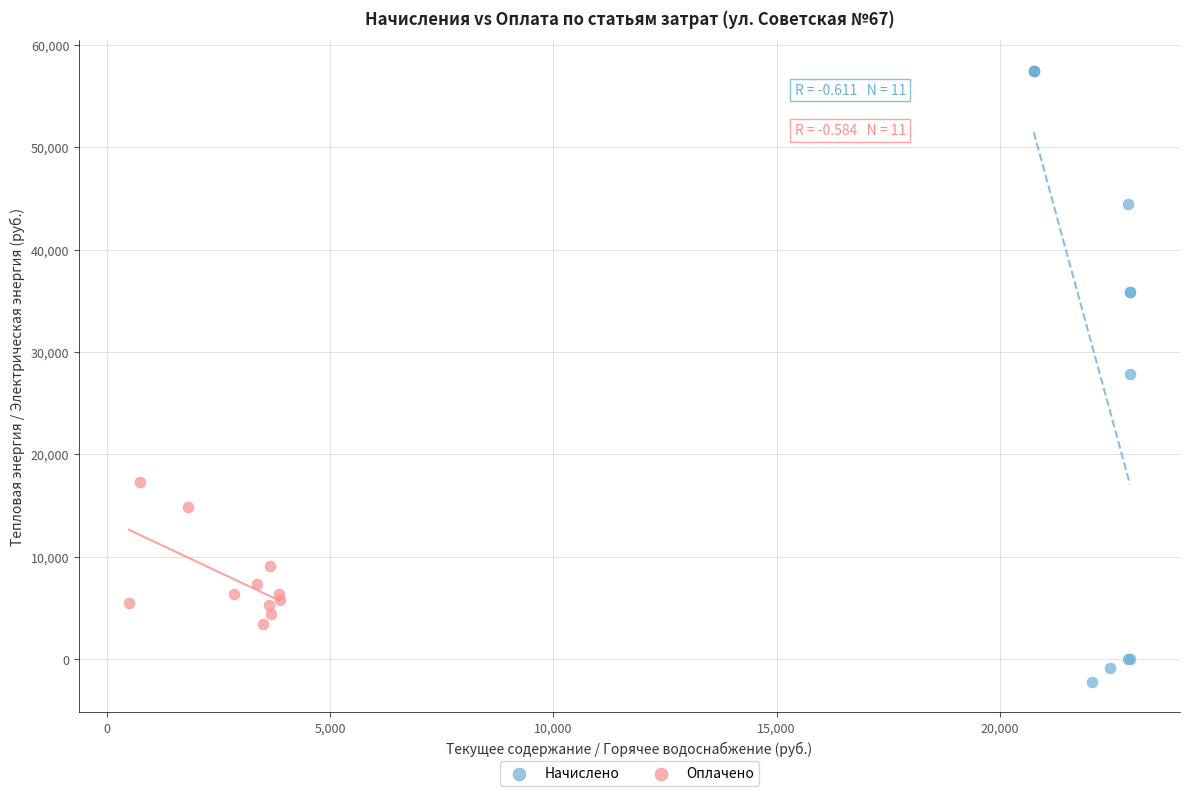

Which series reaches the maximum Y coordinate?

Начислено